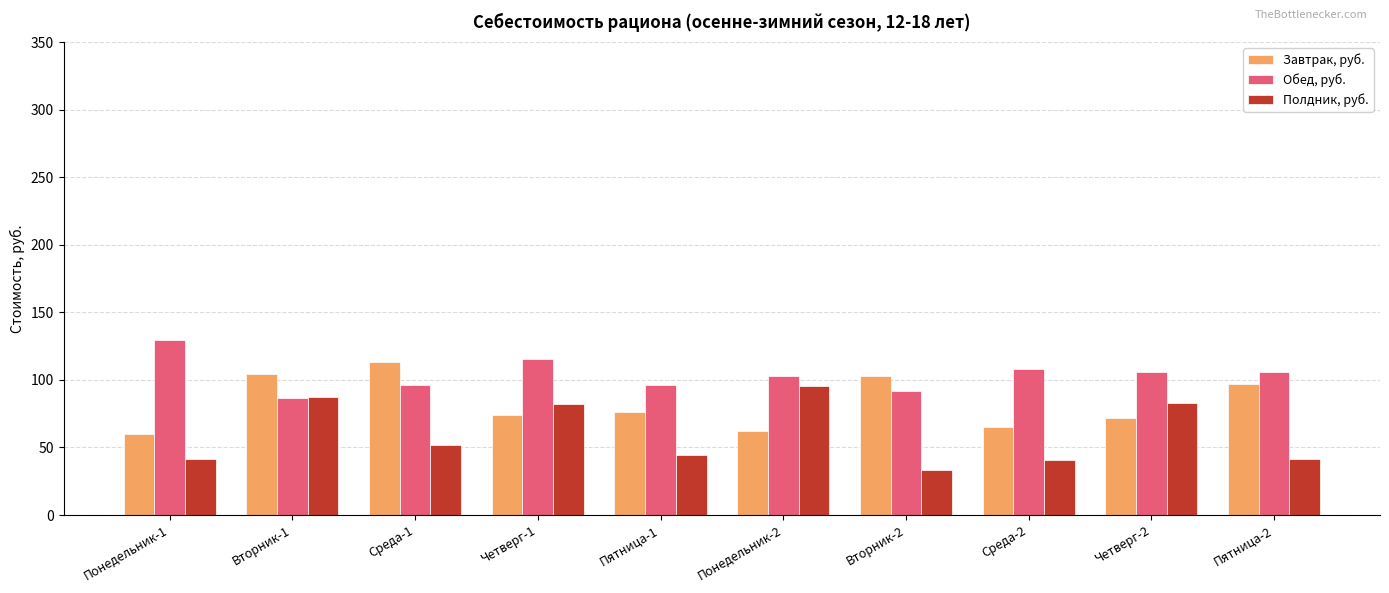

At which label does Обед, руб. first exceed 105?

Понедельник-1